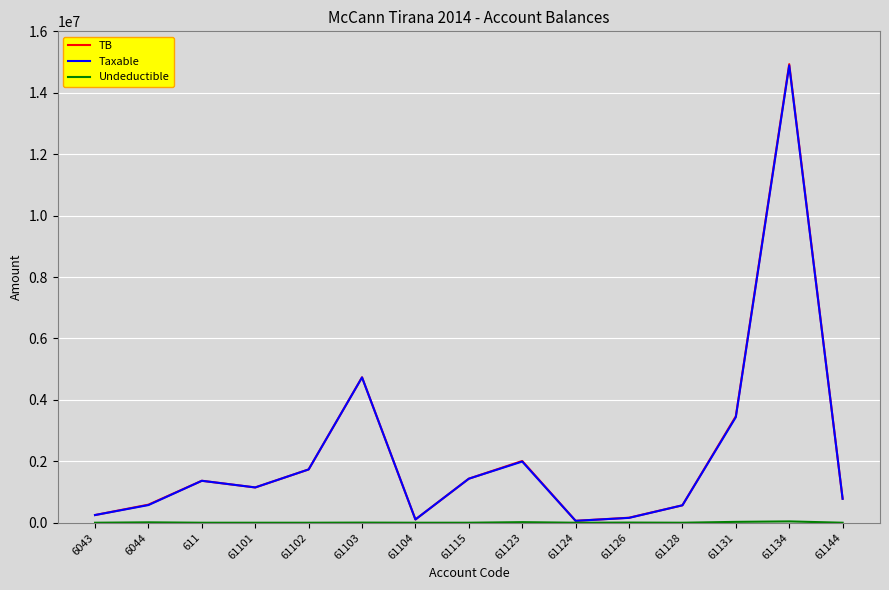

Where is Taxable nearest to the value 7474836?

61103